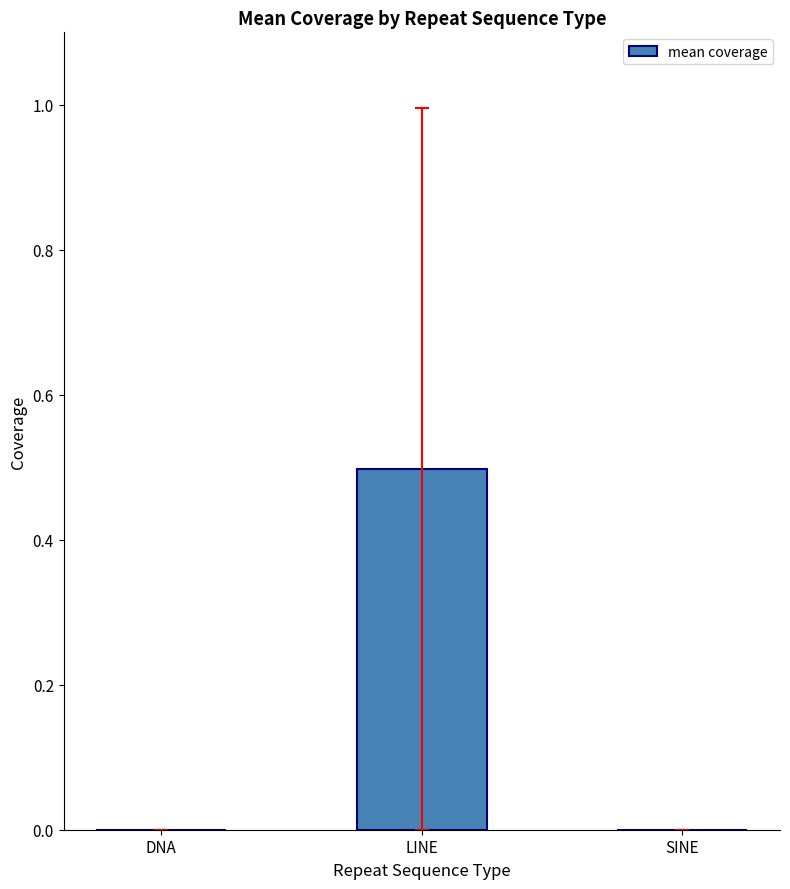

Between SINE and LINE, which is larger?

LINE